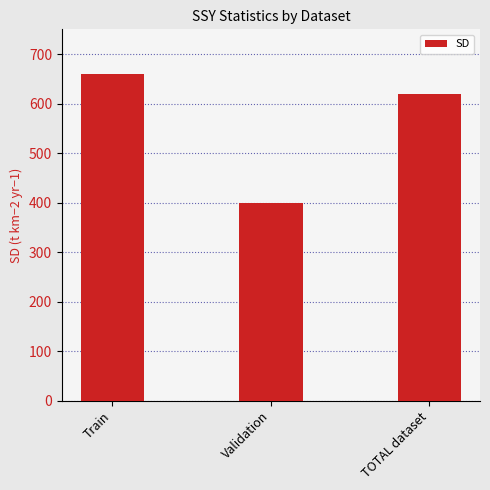

How many distinct data groups are displayed?

1